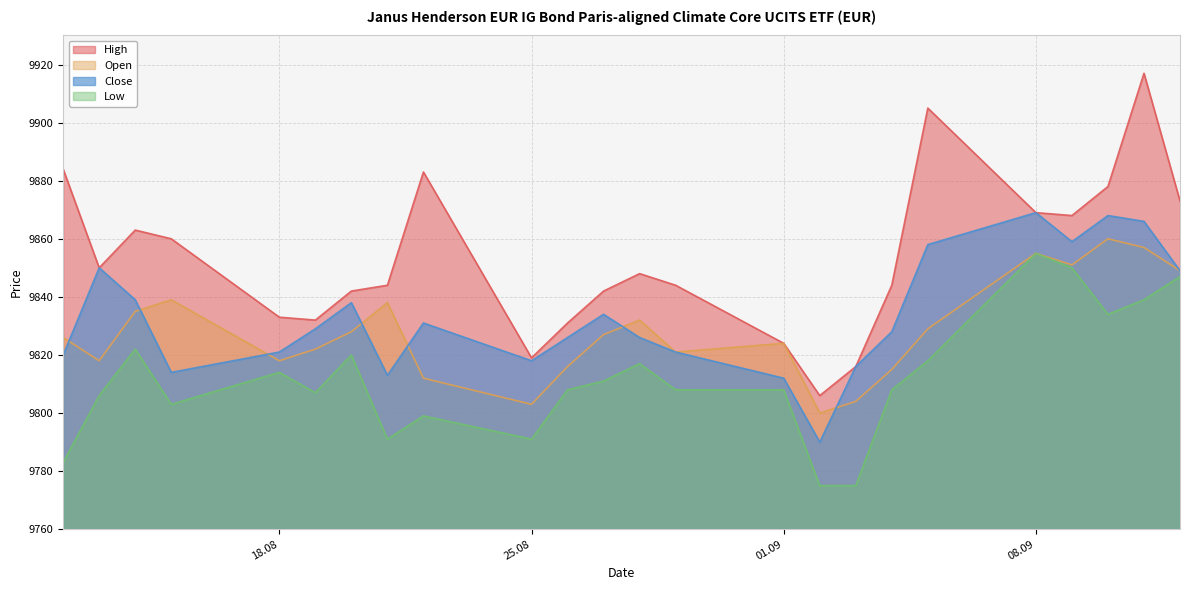

Is the value of High at 03.09.2025 greater than the value of Open at 03.09.2025?

Yes